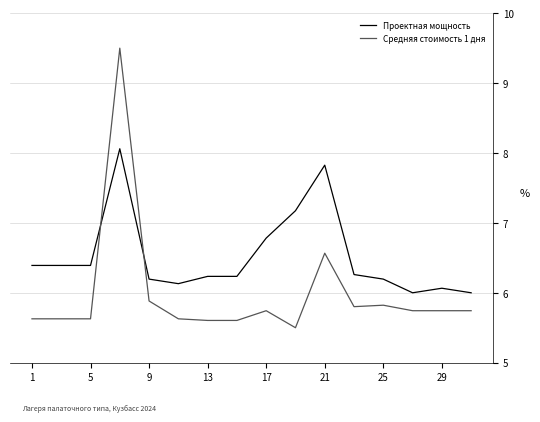

What is the maximum value for Проектная мощность?

8.1